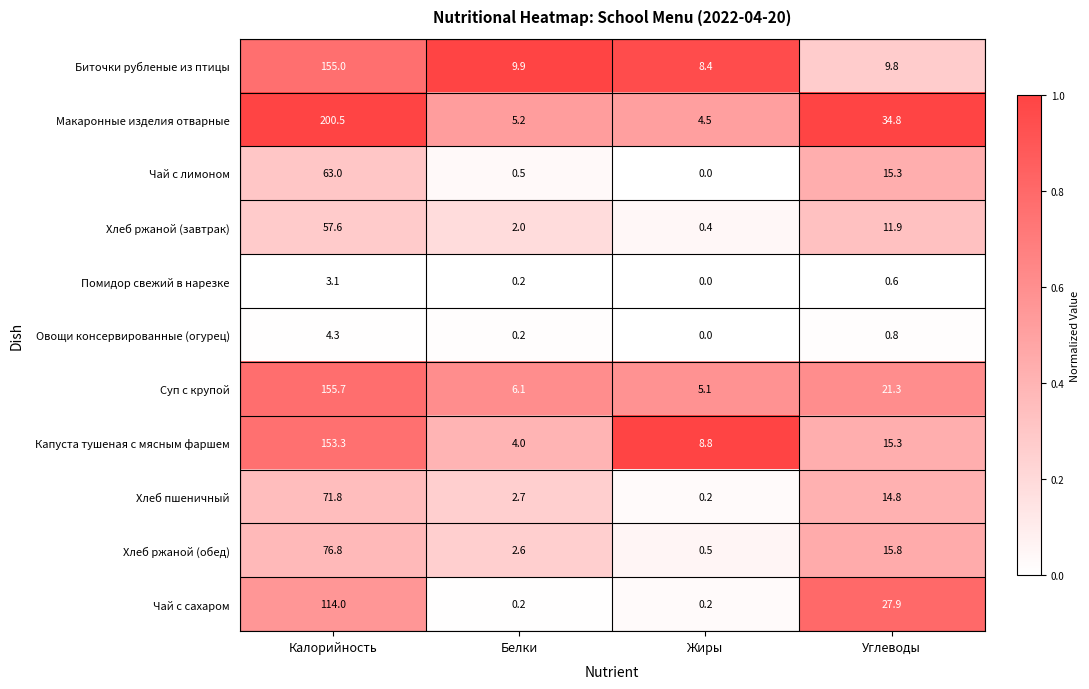

What is the sum of all Хлеб пшеничный values?

89.5